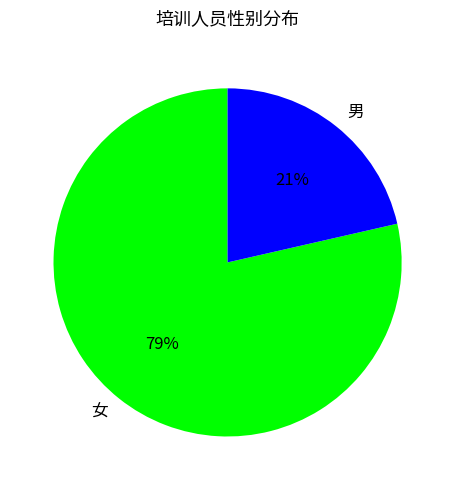

Is there a majority slice in this chart?

Yes